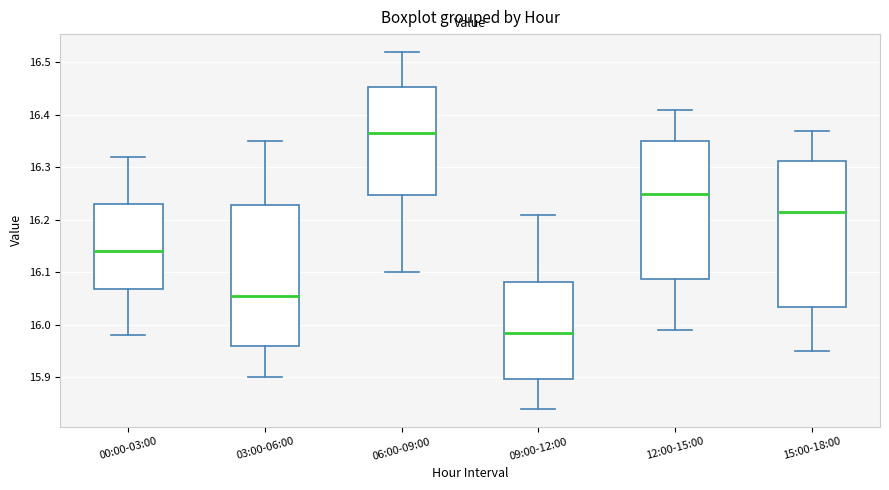

Which box's median line is the lowest?

09:00-12:00